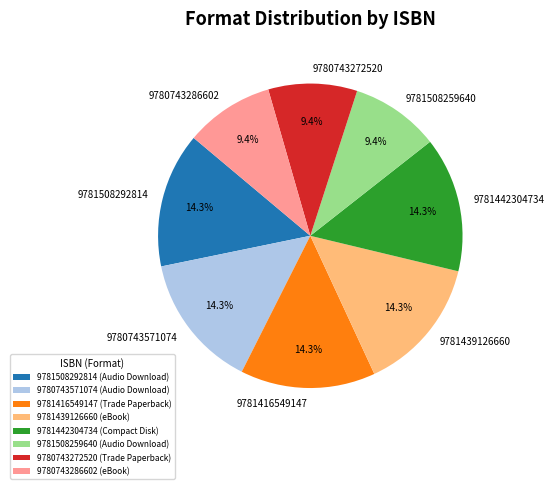

Count the number of slices in the pie.

8